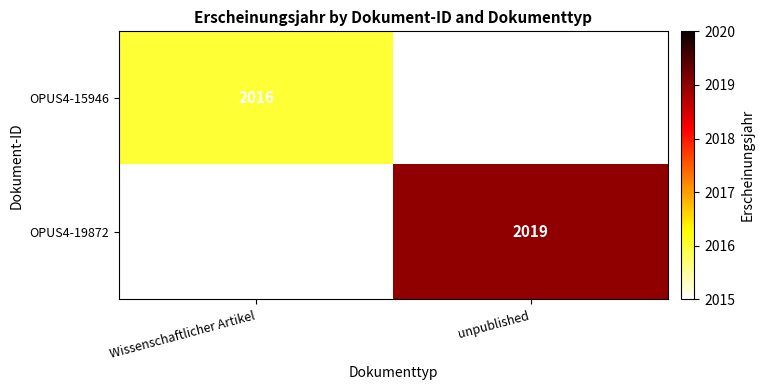

True or false: OPUS4-19872 has a value of 3088 at unpublished.

False